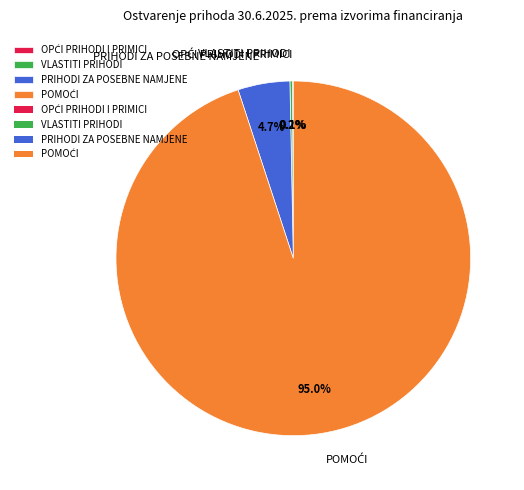

Is there a majority slice in this chart?

Yes